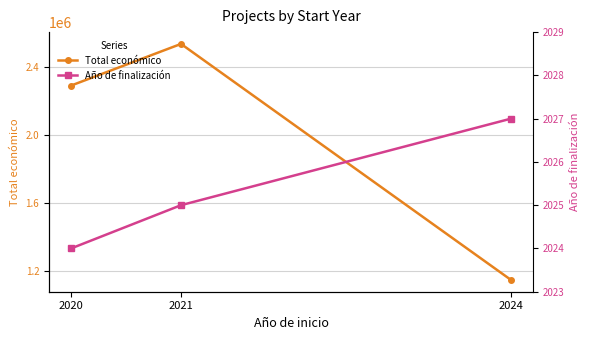

What is the total value across all series at 2024?

1146773